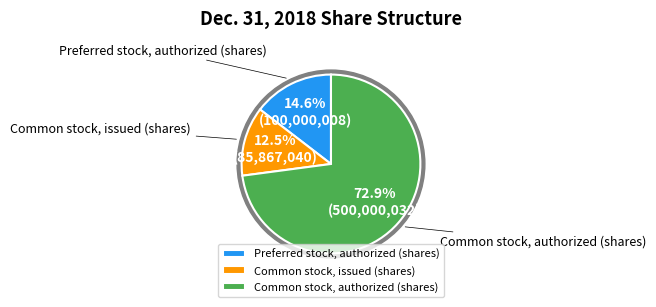

Count the number of slices in the pie.

3